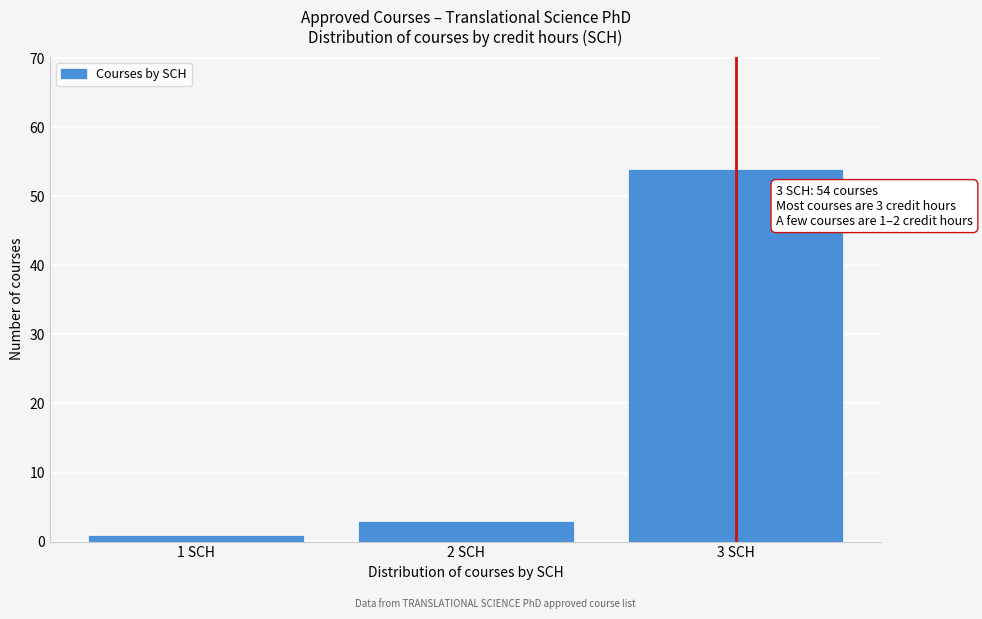

Which range on the x-axis has the tallest bar?

2.5 to 3.5